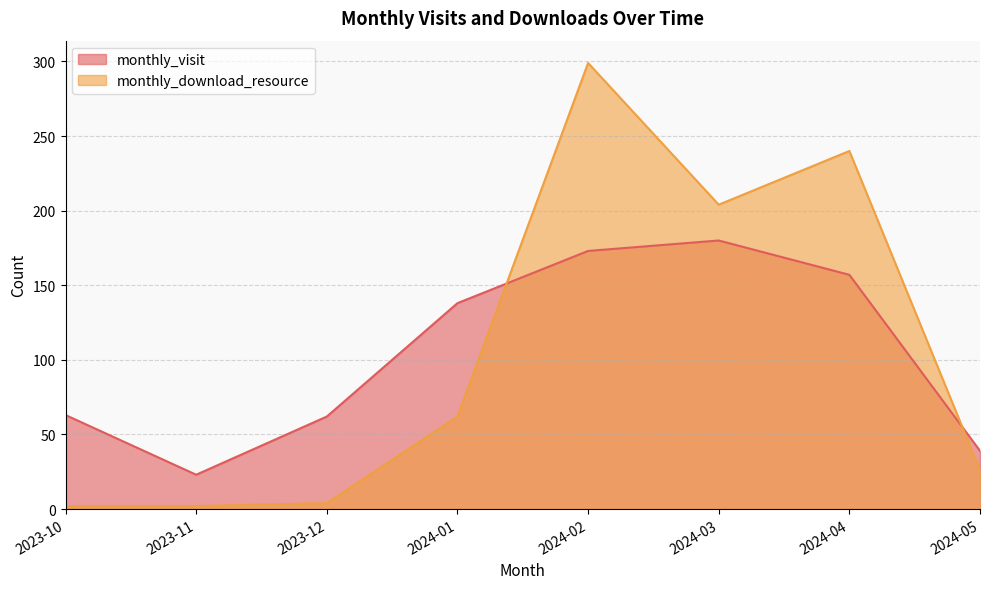

How many lines are shown in the chart?

2